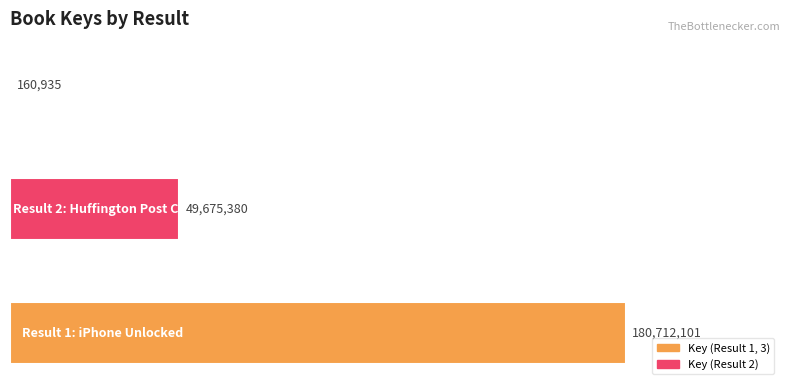

What is the sum of all values?

230548416